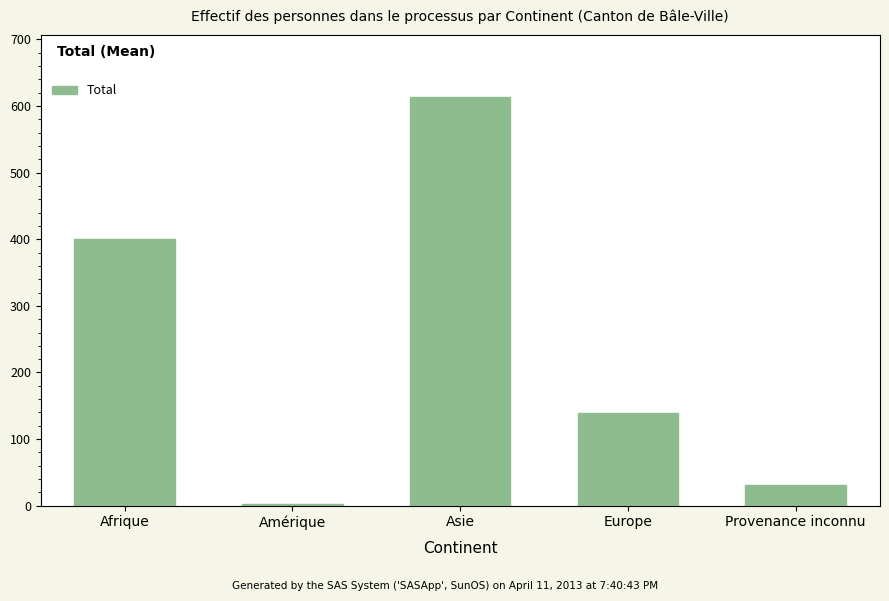

What is the sum of all values?

1188